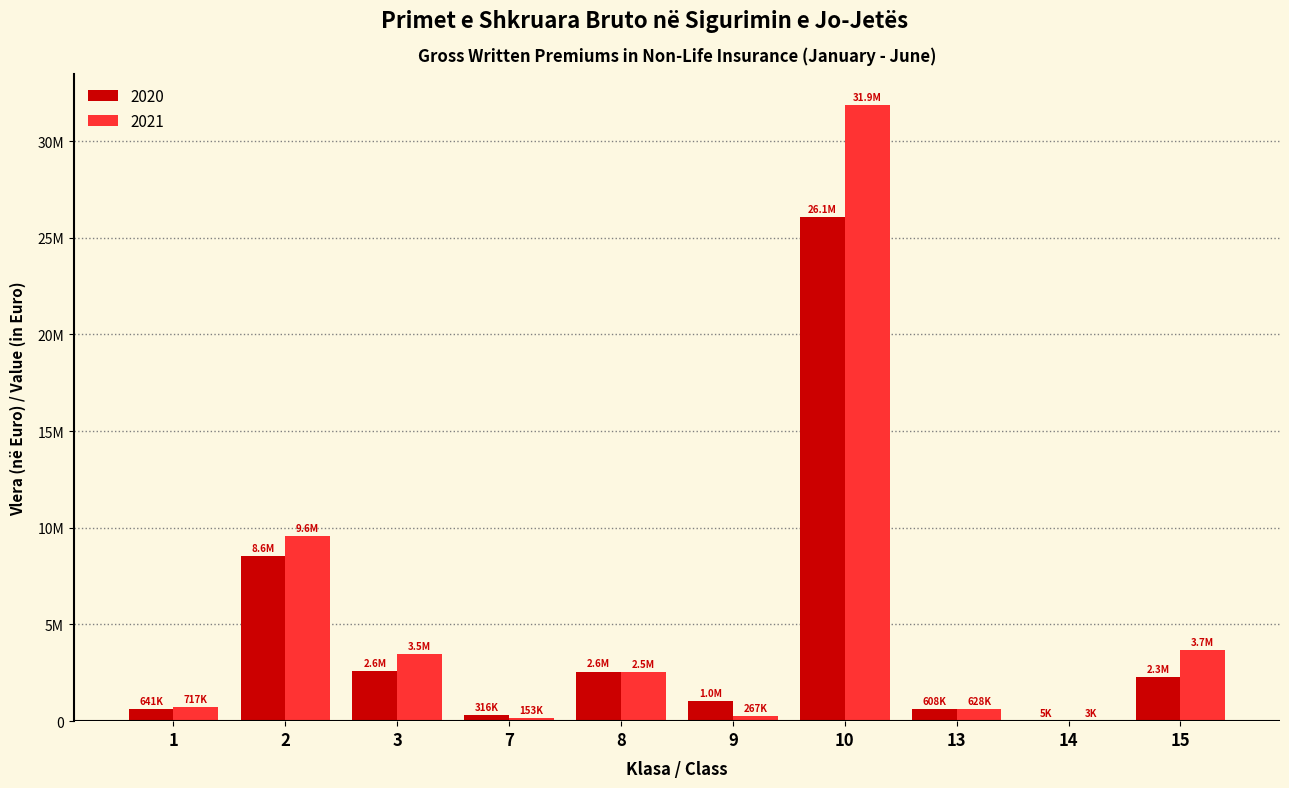

Are the bars grouped side by side (vs. stacked)?

Yes